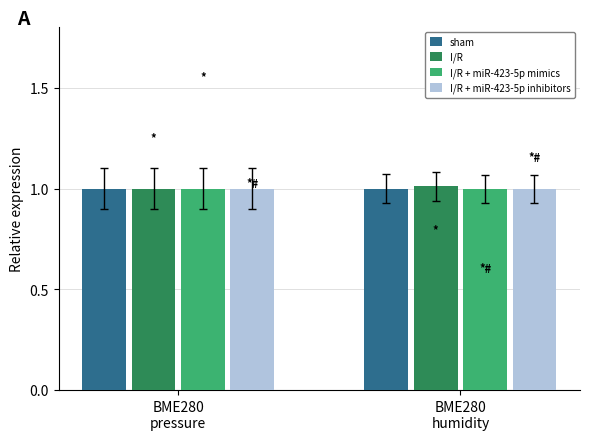

The sham series shows 1.0 at BME280
pressure. True or false?

True